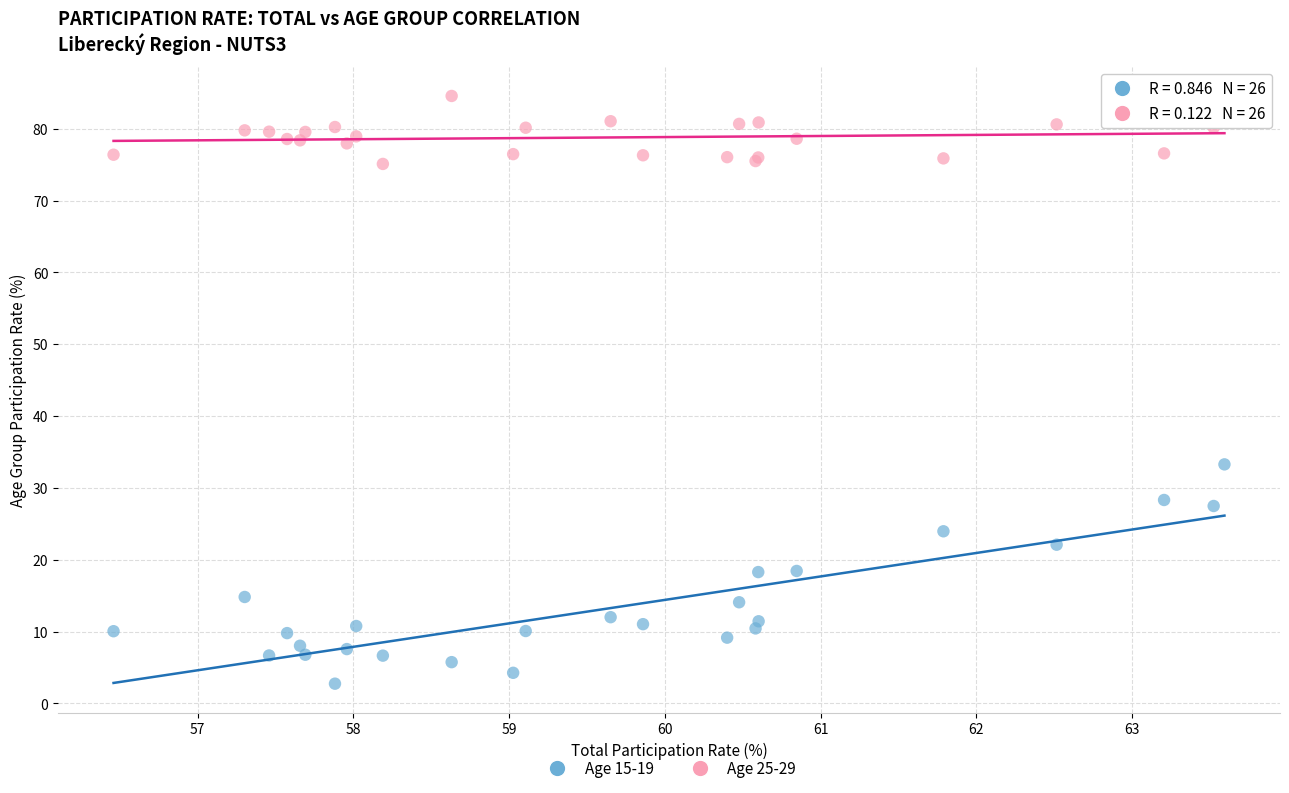

Which series has the widest spread of Y values?

Age 15-19